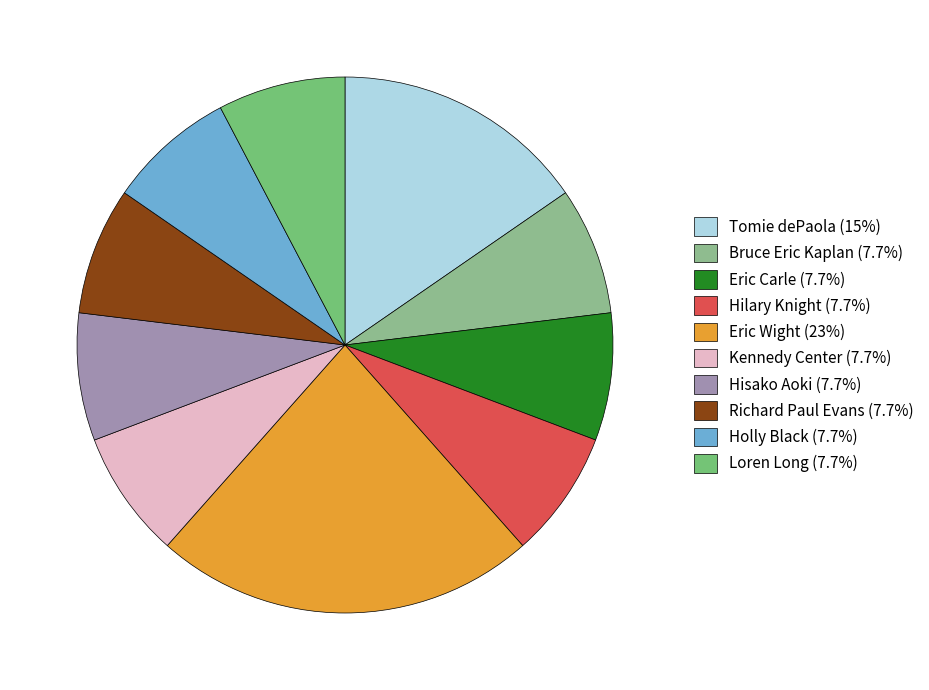

How many segments does this pie chart have?

10